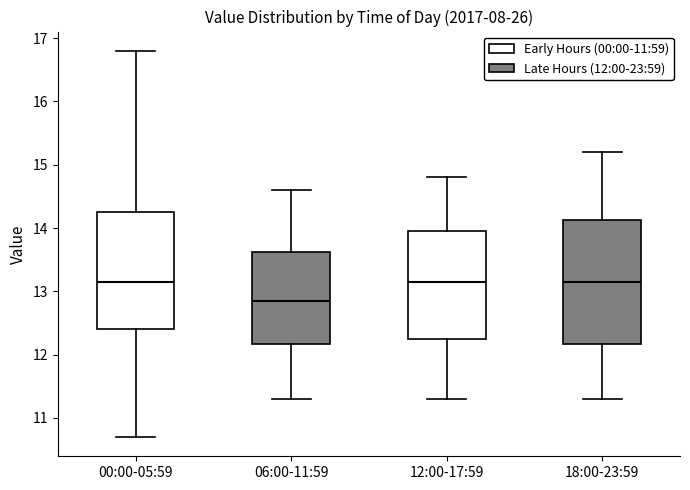

Reading left to right, read every box against the y-axis: the position of its median line, the range the box covers, and the ends of its whiskers. The values are not printed on the chart, so give them approximately, as read against the axis.

00:00-05:59: median 13.2, box 12.4 to 14.3, whiskers 10.7 to 16.8
06:00-11:59: median 12.9, box 12.2 to 13.6, whiskers 11.3 to 14.6
12:00-17:59: median 13.2, box 12.3 to 14.0, whiskers 11.3 to 14.8
18:00-23:59: median 13.2, box 12.2 to 14.1, whiskers 11.3 to 15.2